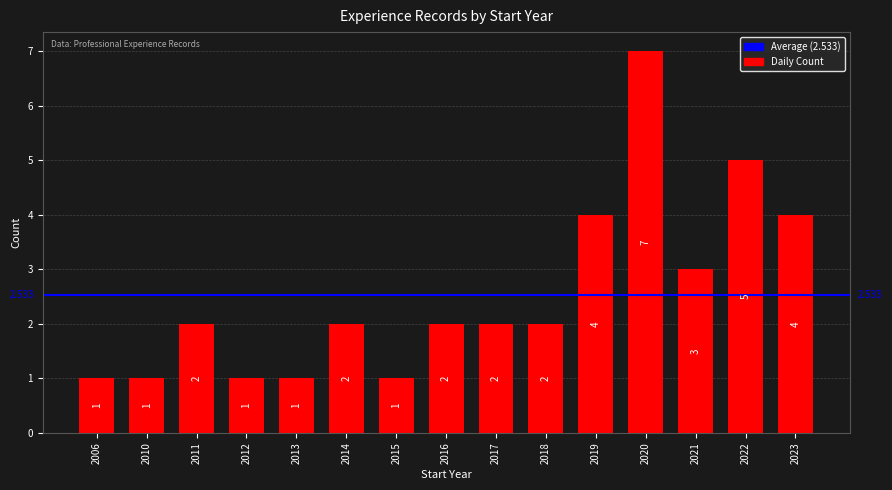

How many series are shown in this chart?

1